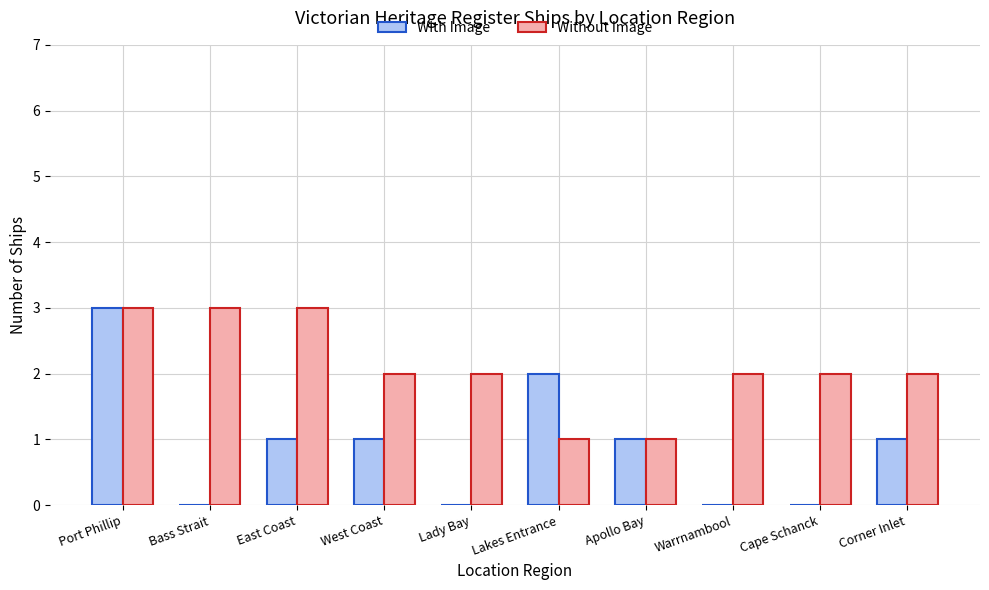

Reading left to right, what are all the values shown in this chart?

With Image: Port Phillip=3	Bass Strait=0	East Coast=1	West Coast=1	Lady Bay=0	Lakes Entrance=2	Apollo Bay=1	Warrnambool=0	Cape Schanck=0	Corner Inlet=1
Without Image: Port Phillip=3	Bass Strait=3	East Coast=3	West Coast=2	Lady Bay=2	Lakes Entrance=1	Apollo Bay=1	Warrnambool=2	Cape Schanck=2	Corner Inlet=2